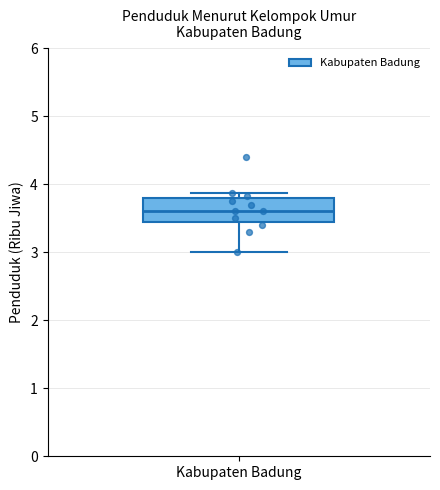

Transcribe this box plot: give where the median line is, the range the box spans, and where the two whiskers end, as read against the y-axis. The values are not printed on the chart, so give them approximately, as read against the axis.

median 3.6, box 3.5 to 3.8, whiskers 3.0 to 3.9